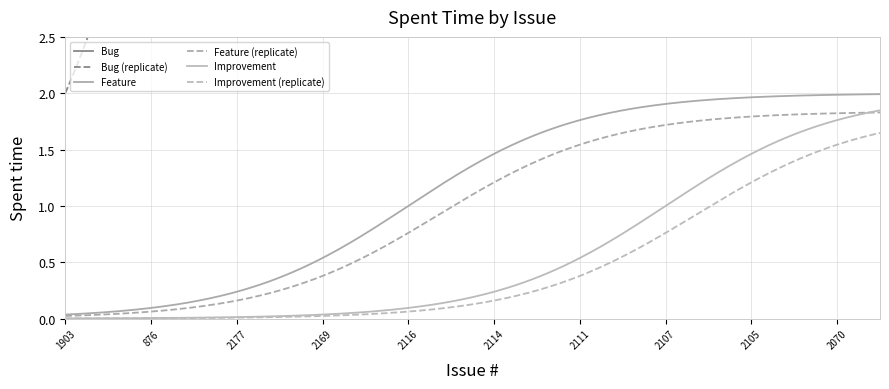

How many lines are shown in the chart?

6